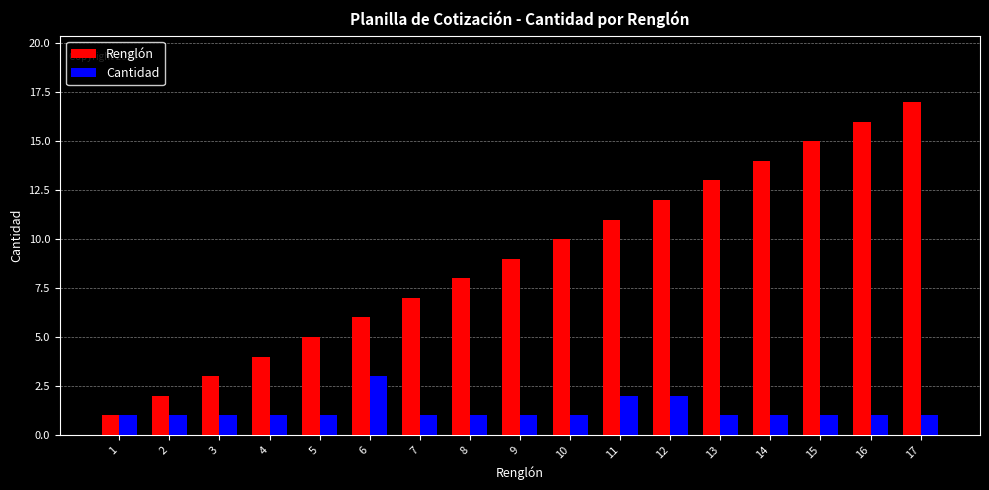

Count the number of data series in this chart.

2